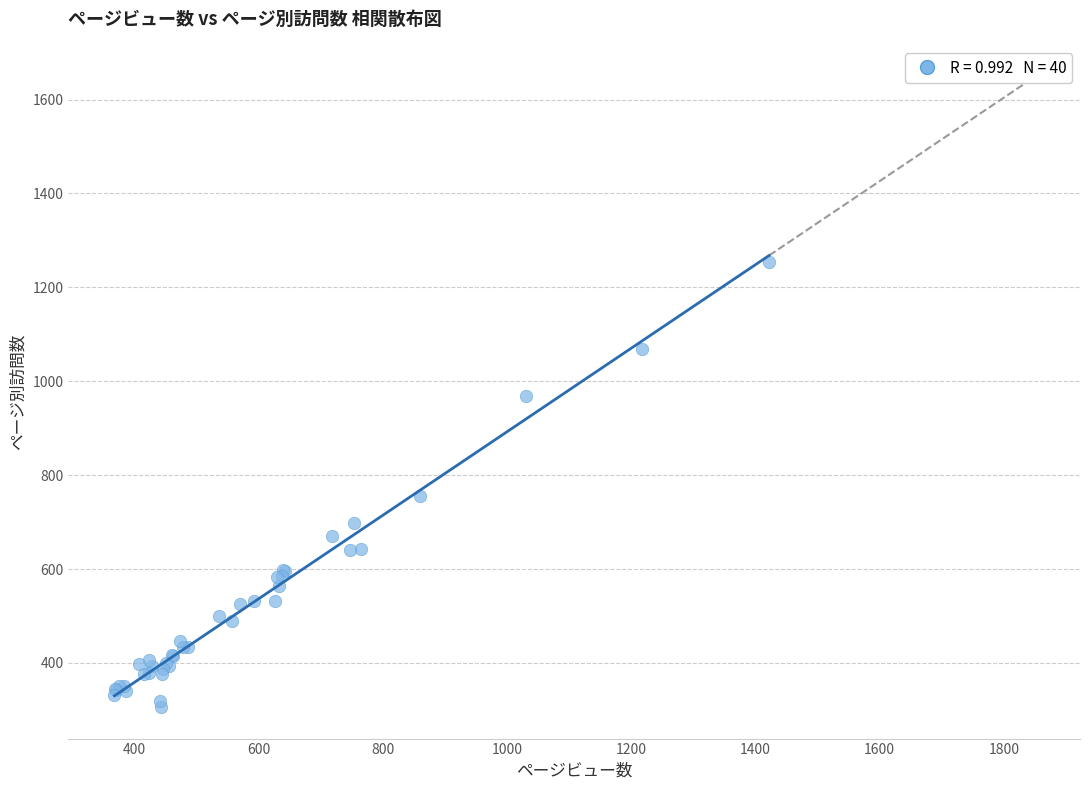

What Y value in the scatter plot is closest to 780?

755